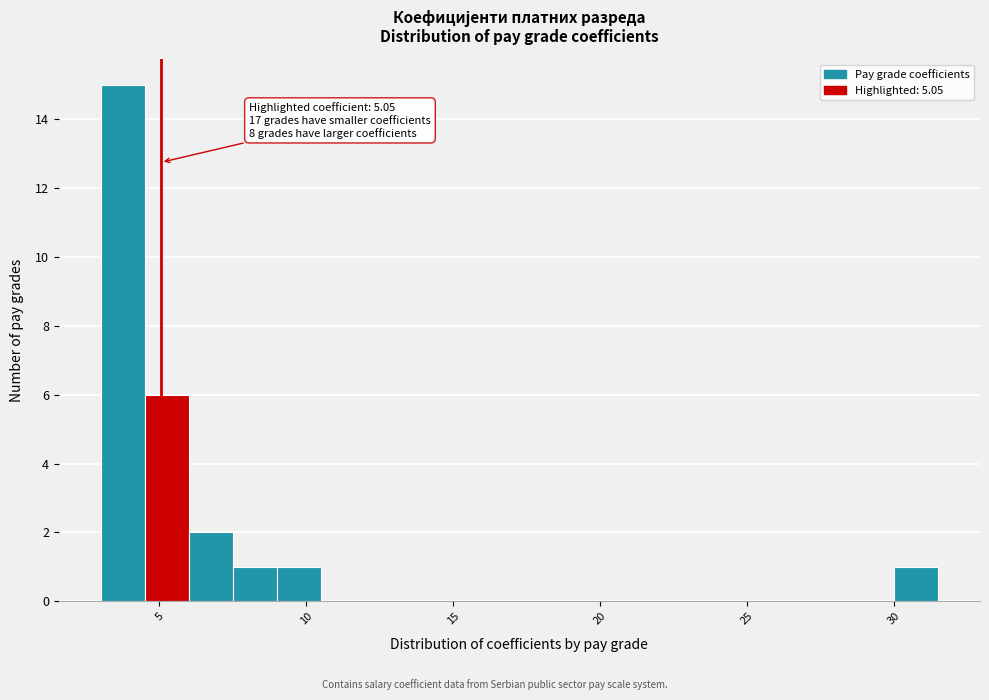

Read against the x-axis, roughly where is the centre of the tallest bar?

4.0